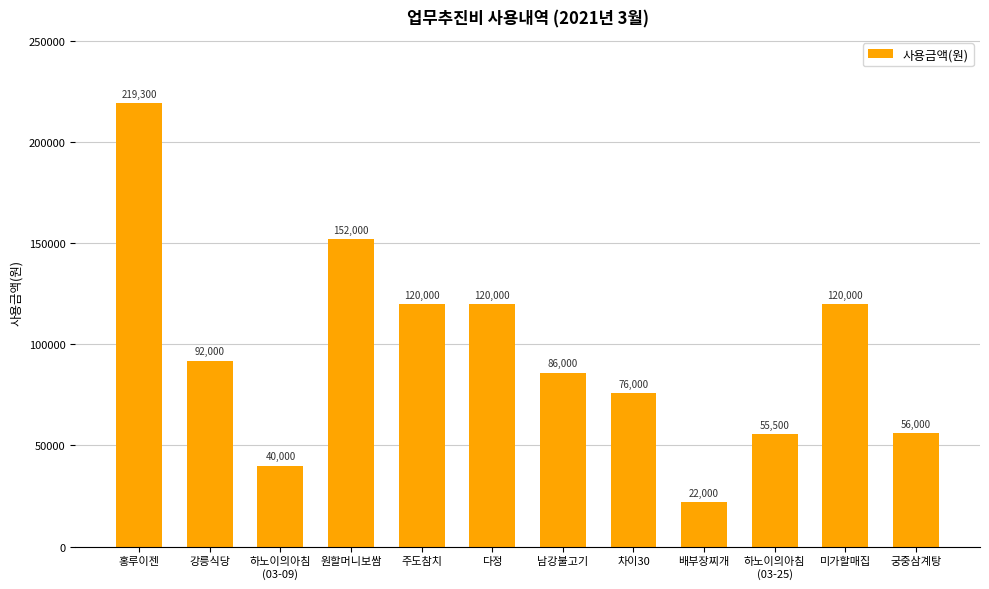

What is the ratio of the value at 궁중삼계탕 to the value at 배부장찌개?

2.5